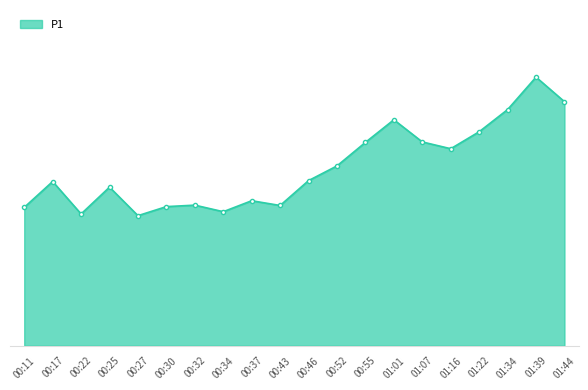

Is this an area chart (filled region under the line)?

Yes